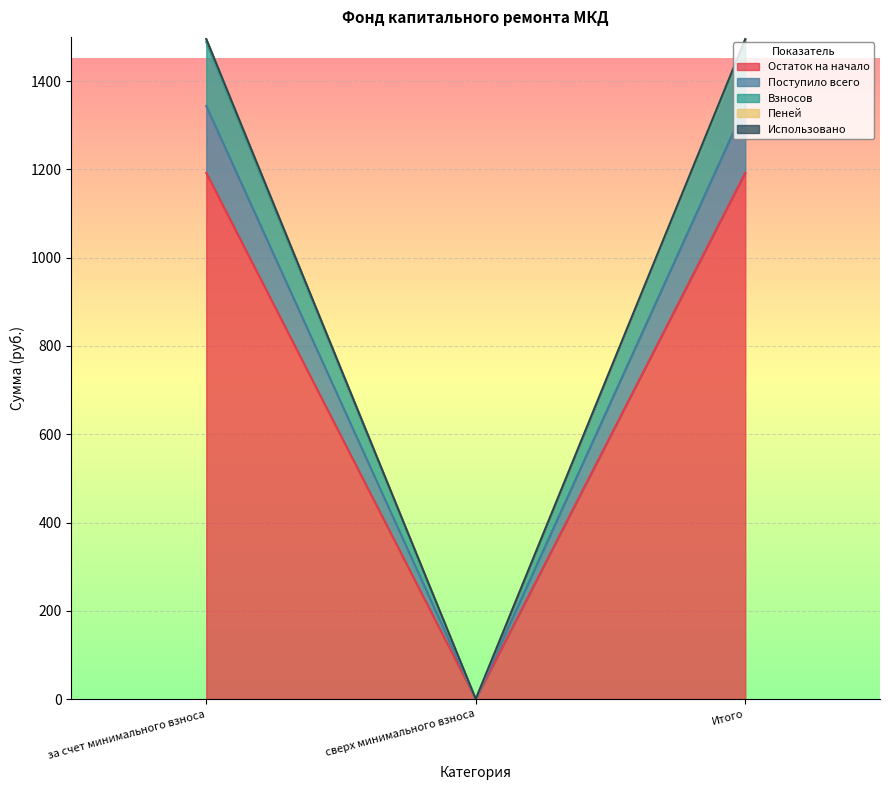

List the labels in order of Остаток на начало value, smallest first.

сверх минимального взноса, за счет минимального взноса, Итого